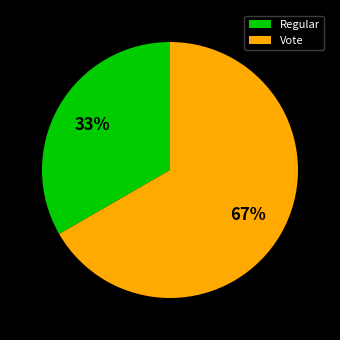

Which category has the smallest portion of the pie?

Regular